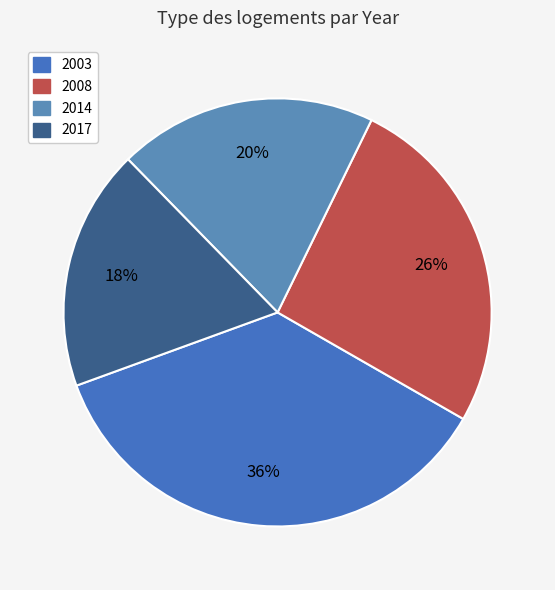

To the nearest percent, what is the difference between the 2008 and 2017 slice percentages?

8%